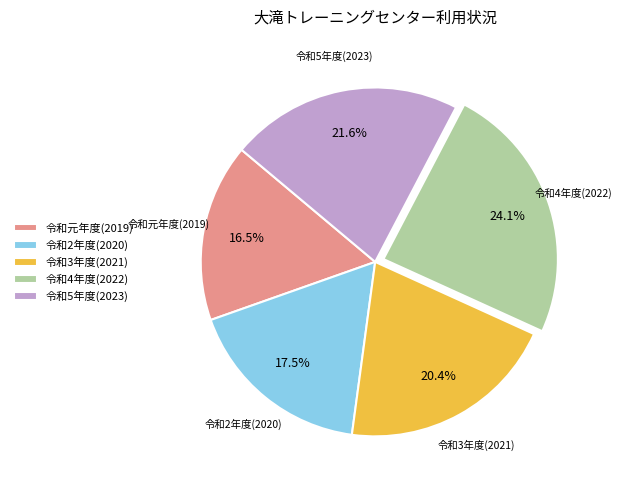

Is there any slice that represents more than half of the pie?

No